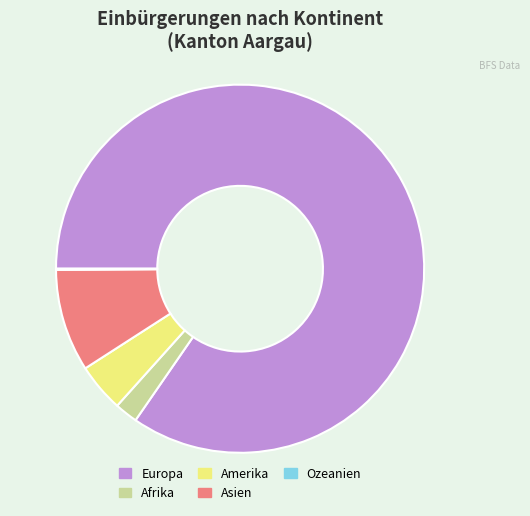

Approximately how many times larger is the value at Europa compared to Amerika?

19.9